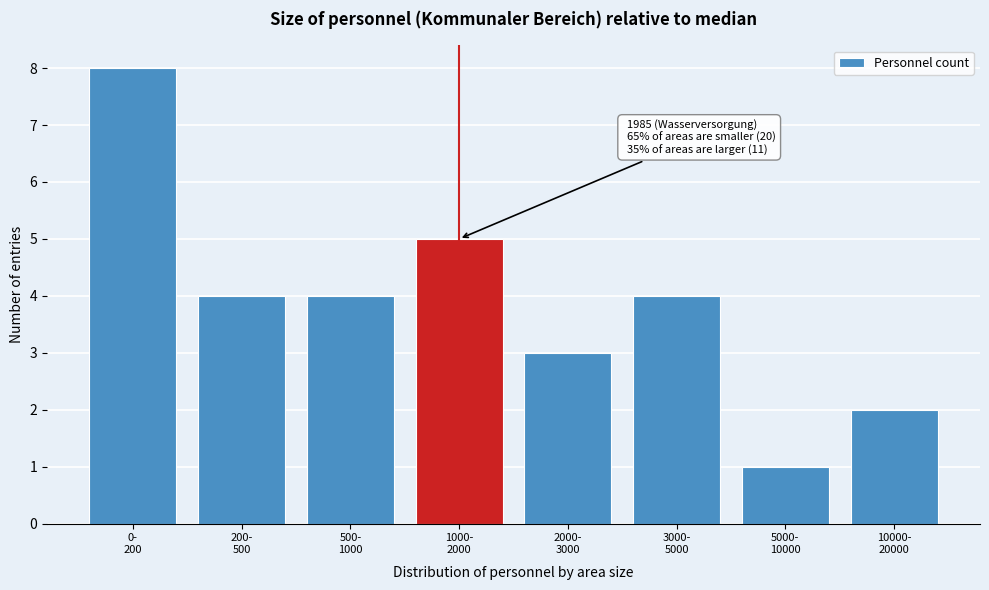

Reading right to left, what are all the values shown in this chart?

2	1	4	3	5	4	4	8